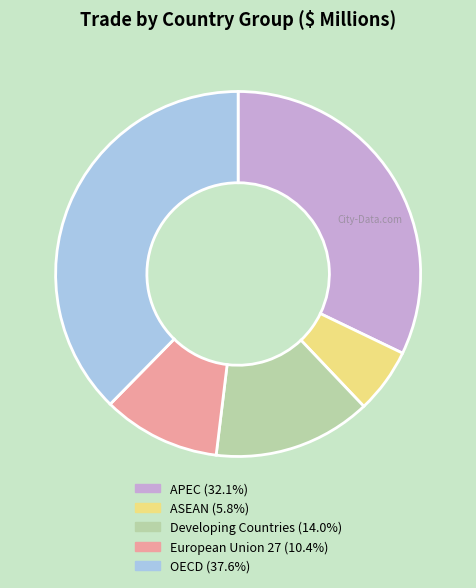

Does any single category account for the majority?

No